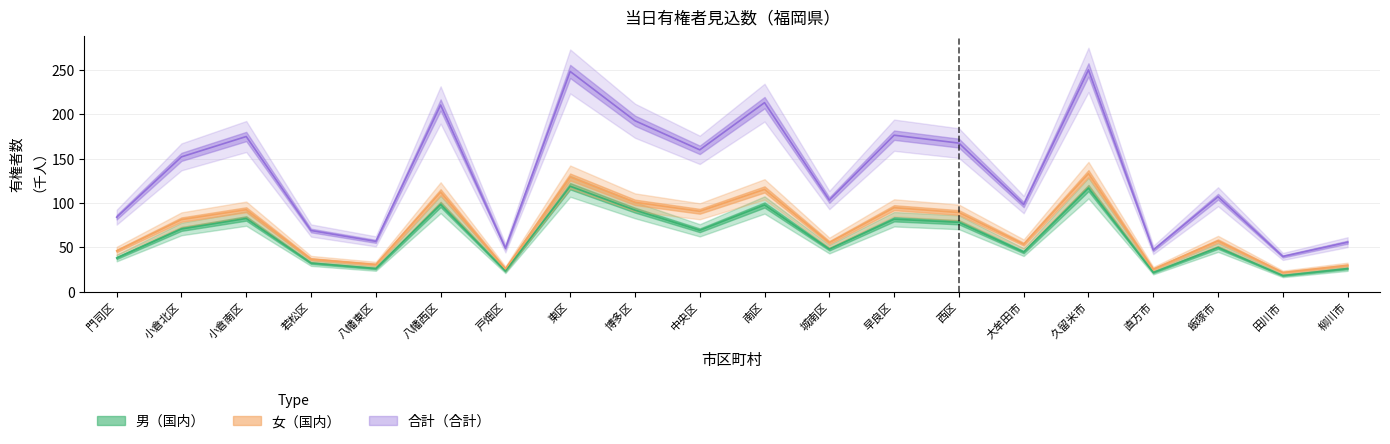

True or false: 合計（合計） and 男（国内） cross at least once.

False